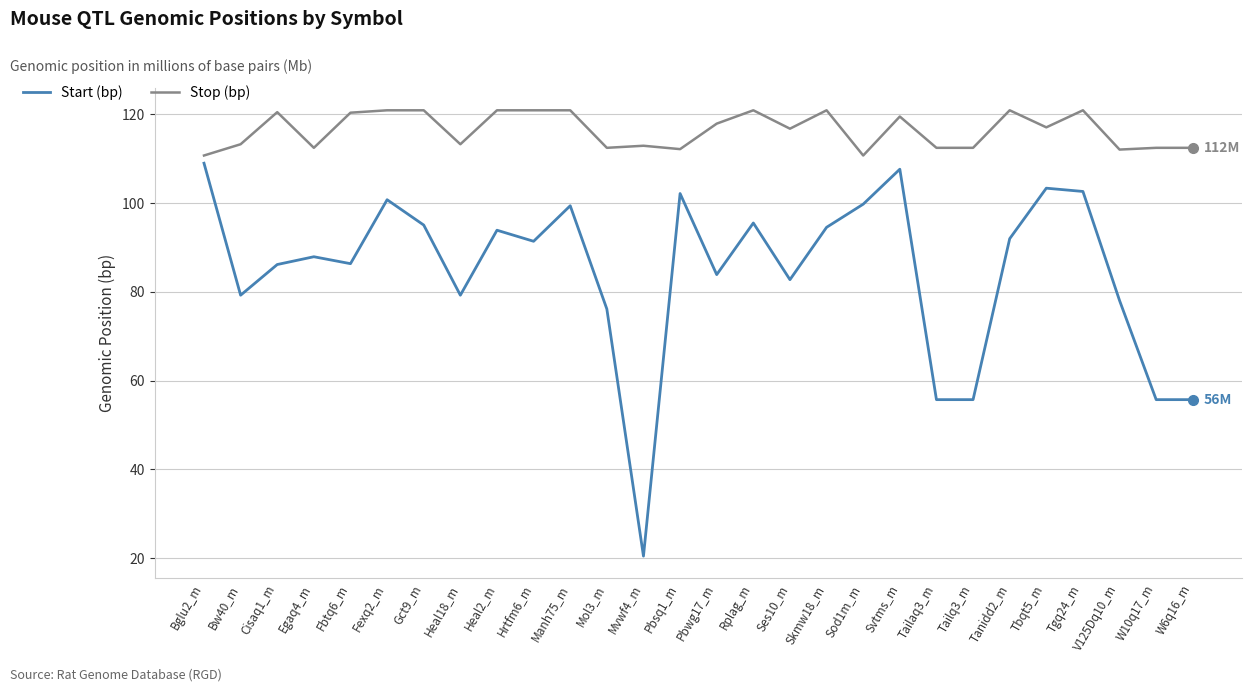

What is the total value across all series at Tgq24_m?

223.5